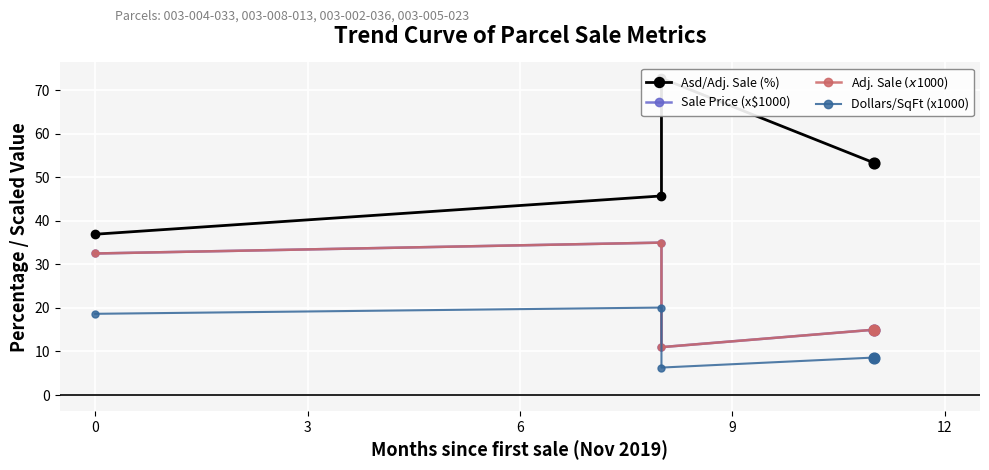

Is the value of Sale Price (x$1000) at 0 greater than the value of Asd/Adj. Sale (%) at 9?

No